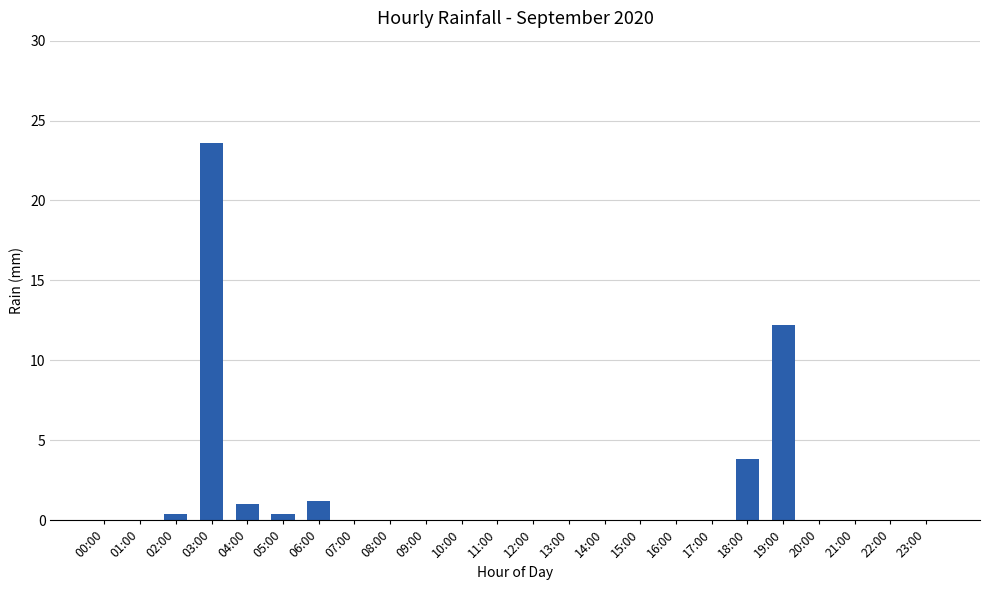

Reading right to left, list all the values displayed in this chart.

0.0	0.0	0.0	0.0	12.2	3.8	0.0	0.0	0.0	0.0	0.0	0.0	0.0	0.0	0.0	0.0	0.0	1.2	0.4	1.0	23.6	0.4	0.0	0.0